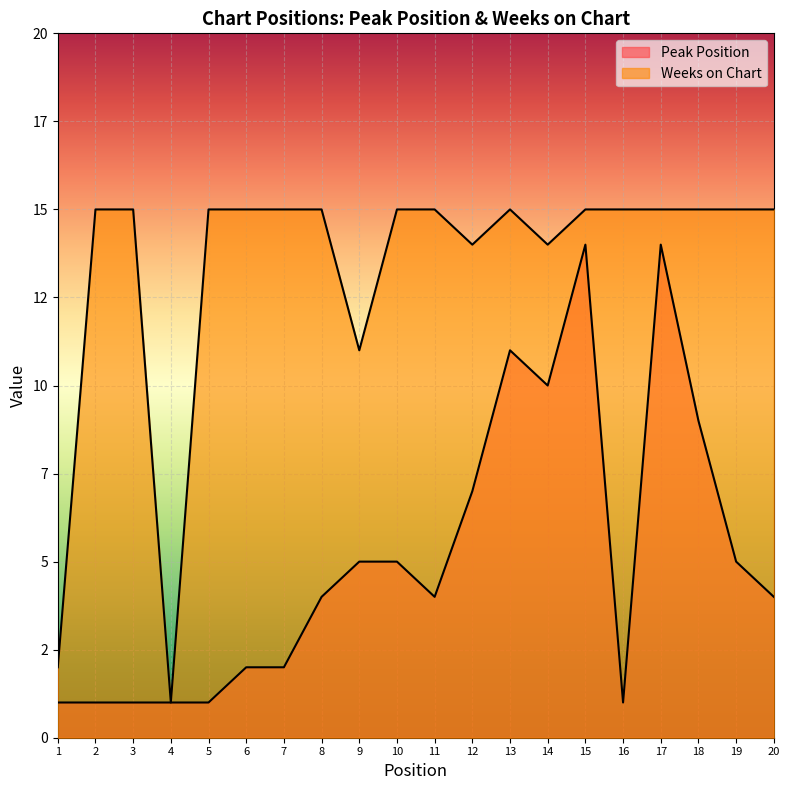

List the series in order of their peak value, lowest first.

Peak Position, Weeks on Chart